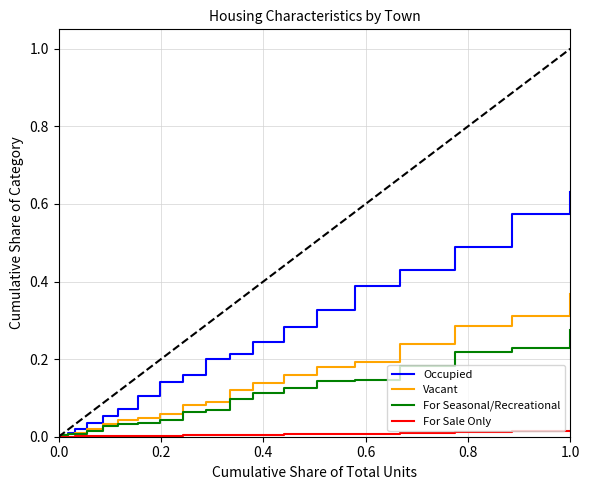

Which series has the largest total across all categories?

Occupied